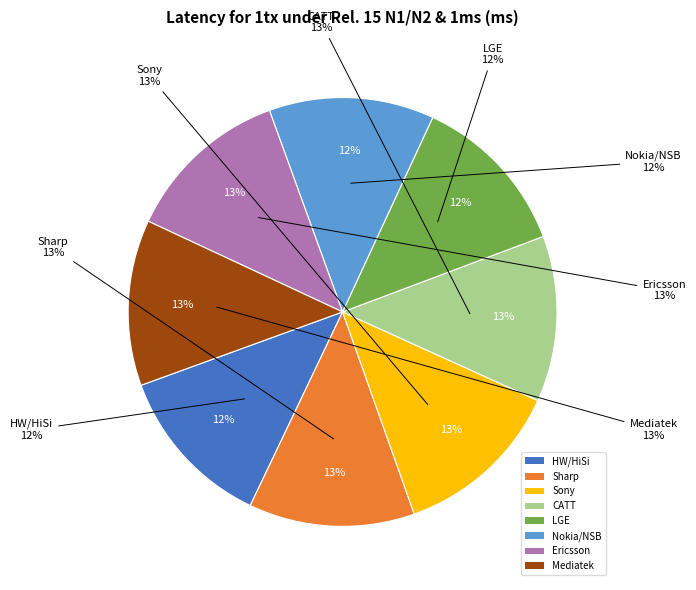

What is the largest slice in the pie chart?

Sony